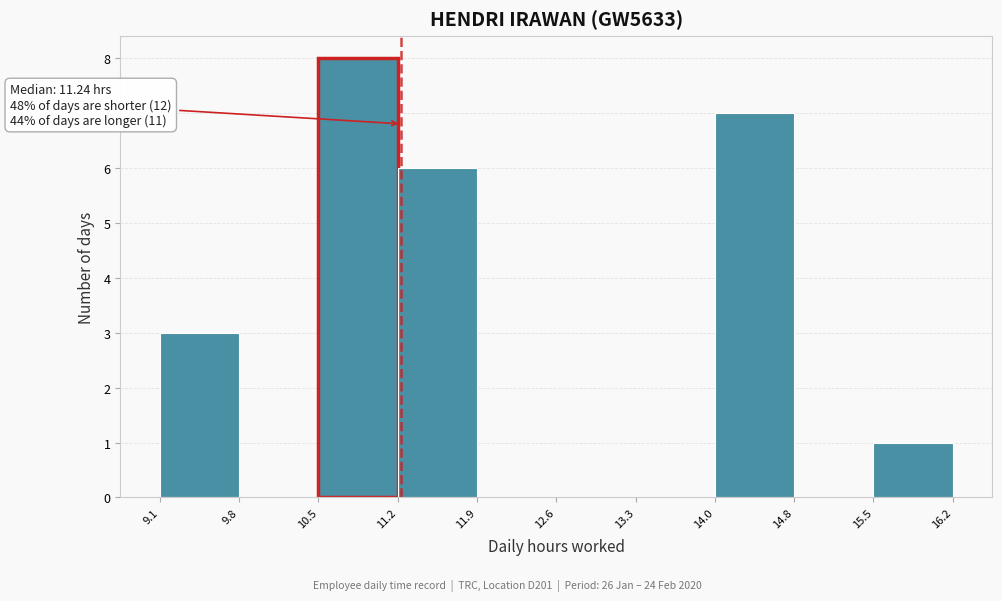

Over which range of the x-axis is the bar tallest?

10.5 to 11.2